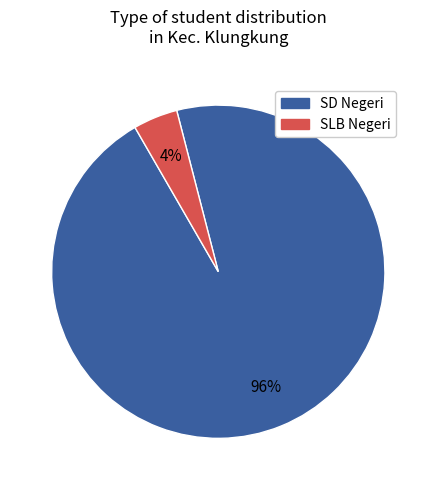

Is there any slice that represents more than half of the pie?

Yes